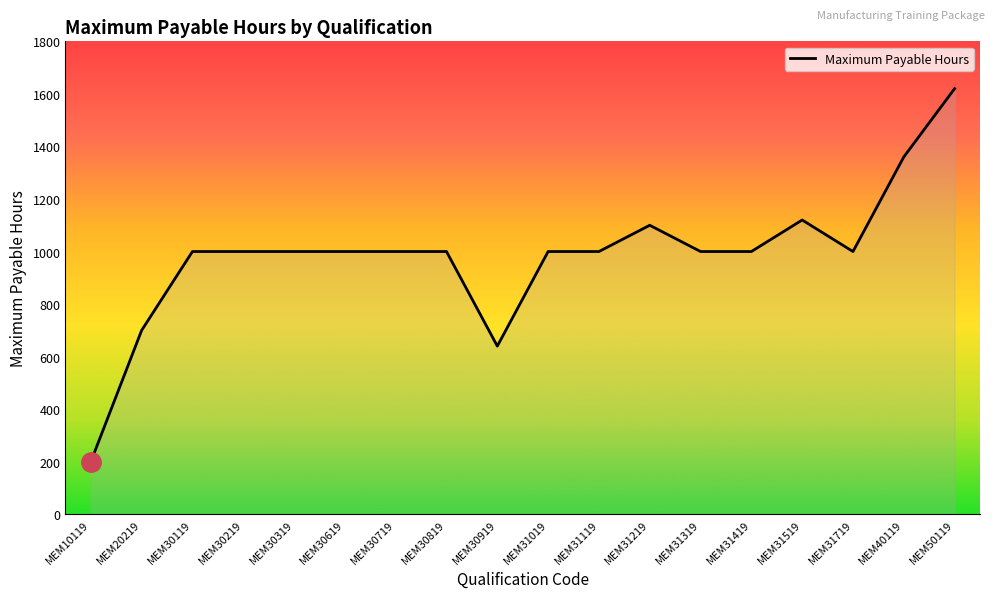

Does the chart have visible grid lines?

No